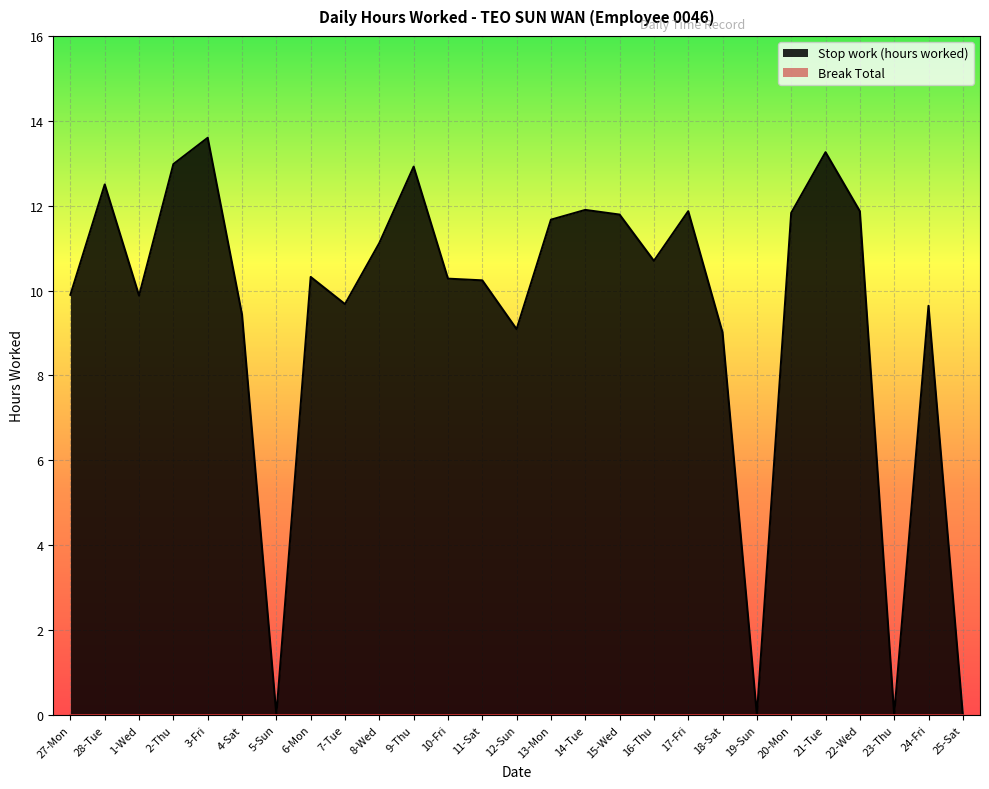

What is the difference between the values at 20-Mon and 1-Wed?

1.9